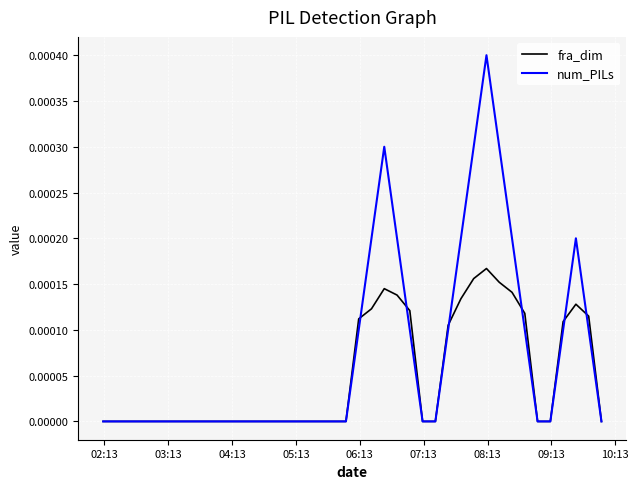

Which series has the largest range (max minus min)?

num_PILs